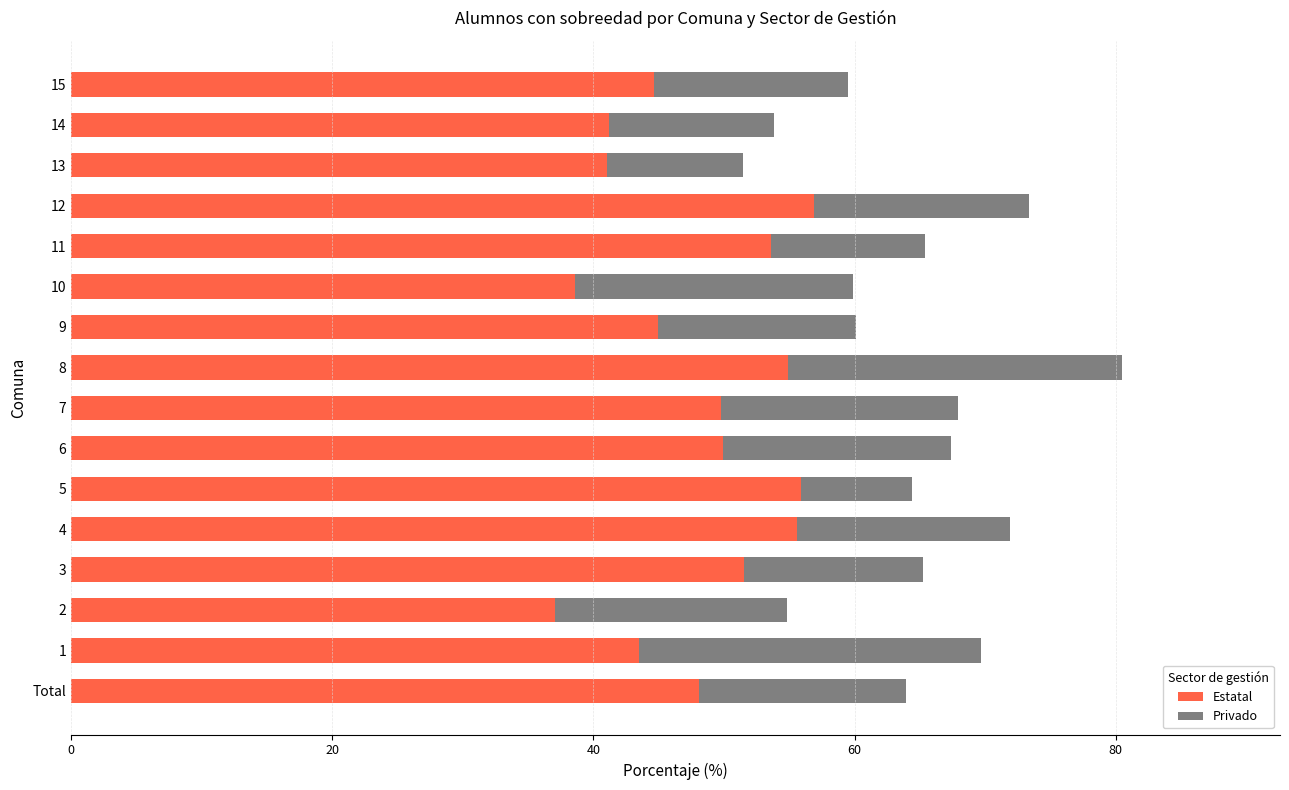

Read the Estatal value at 3.

51.5